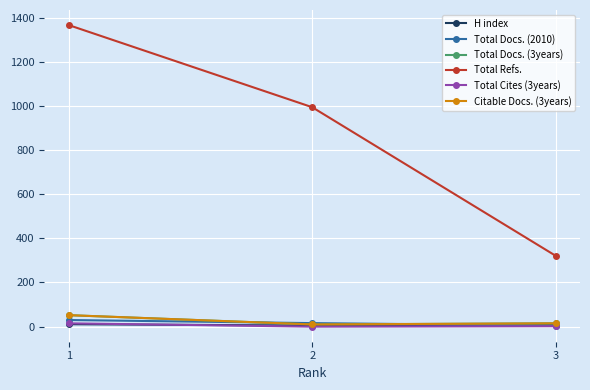

Does the chart have visible grid lines?

Yes